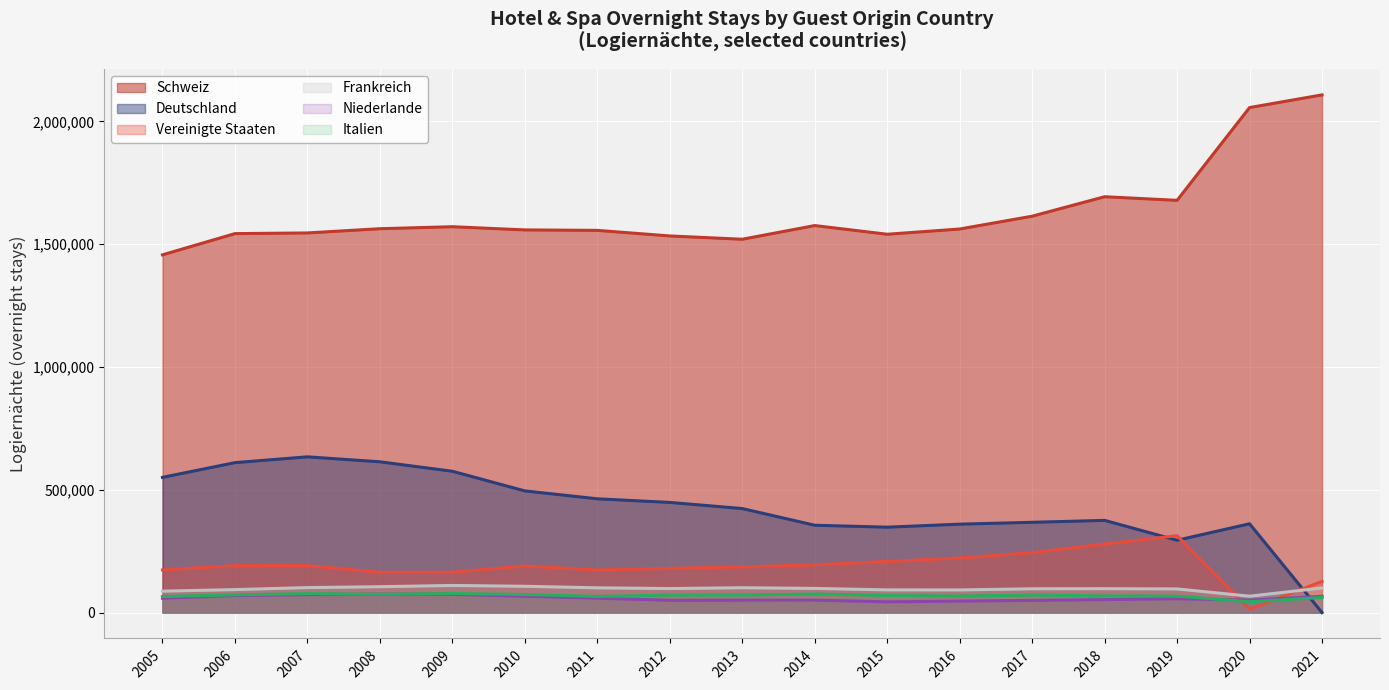

The value of Schweiz at 2021 is 2974355. True or false?

False